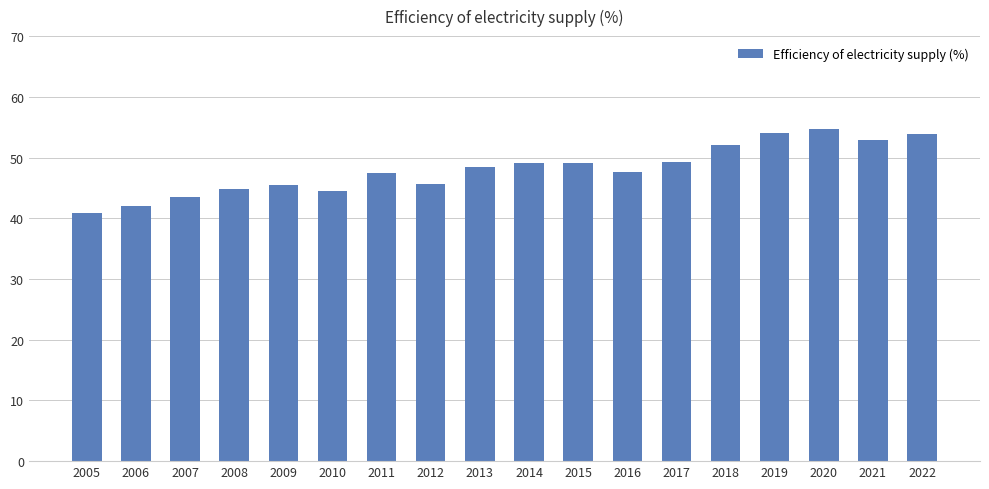

What is the ratio of the value at 2008 to the value at 2019?

0.8